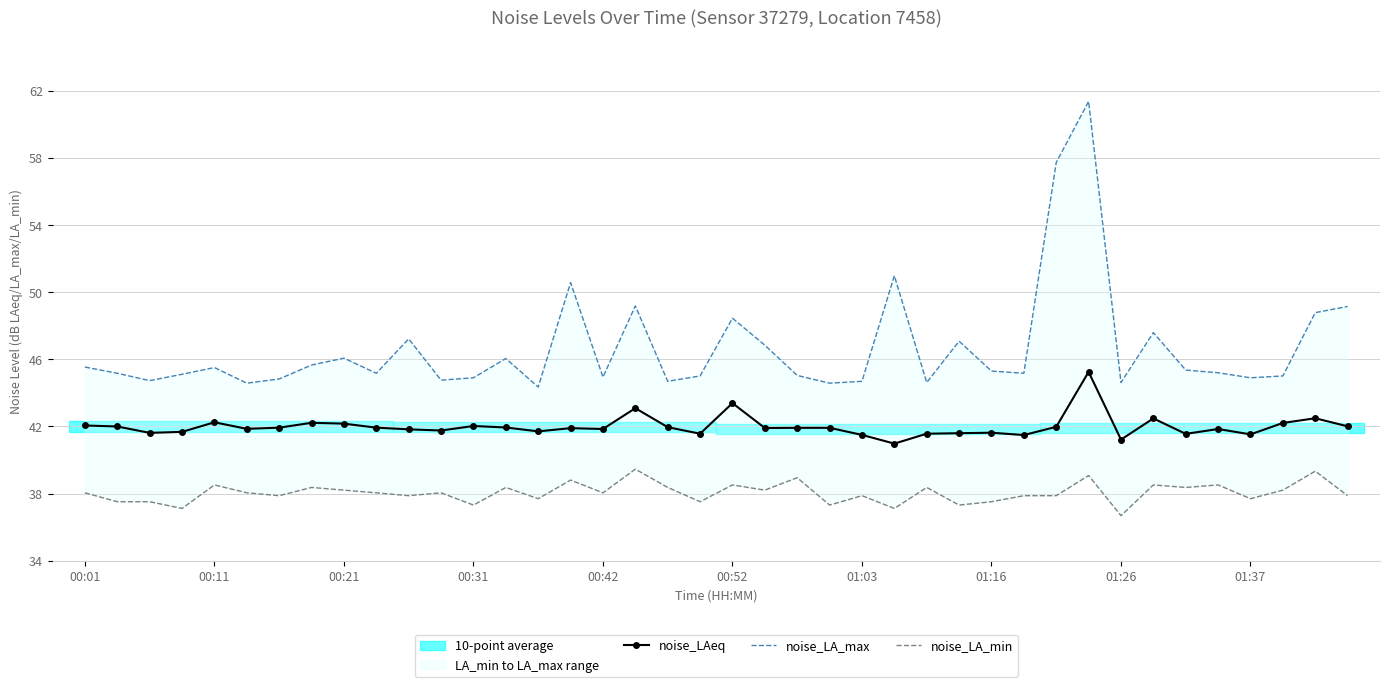

Between 31 and 21, which is larger?

31